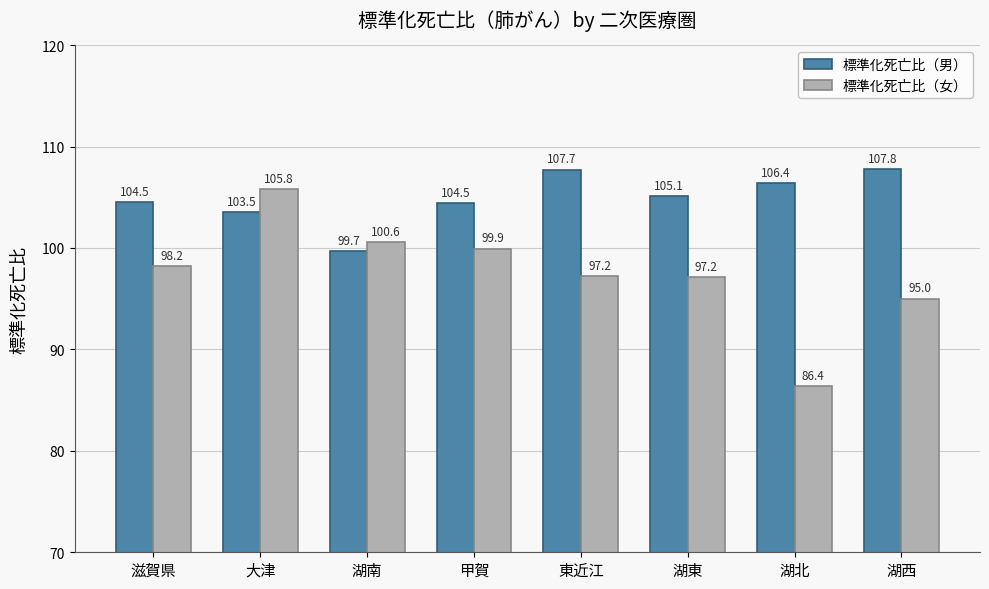

What is the average value of the 標準化死亡比（女） series?

97.5